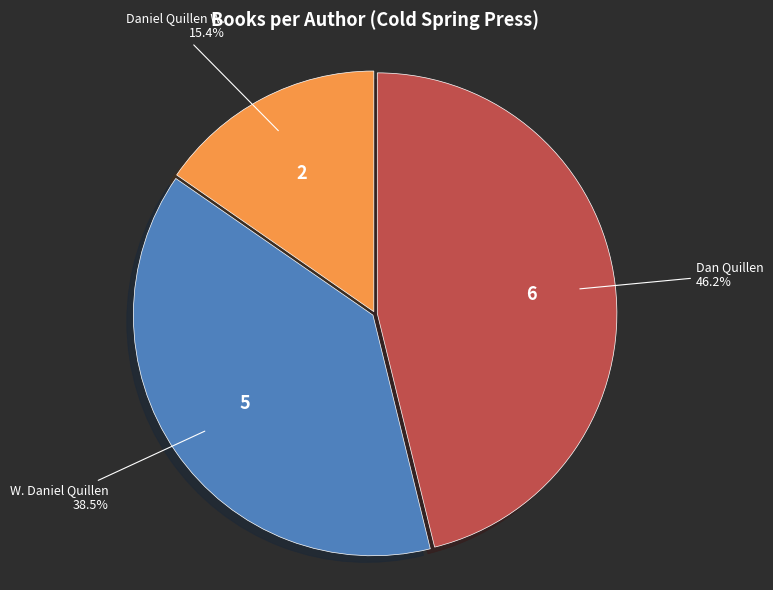

Is there any slice that represents more than half of the pie?

No